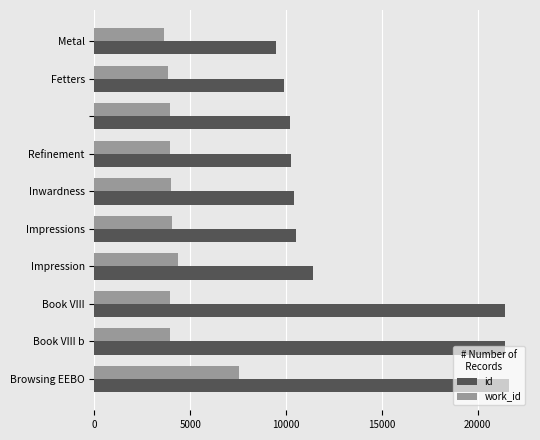

What is the difference between the second highest and minimum values in the work_id series?

684